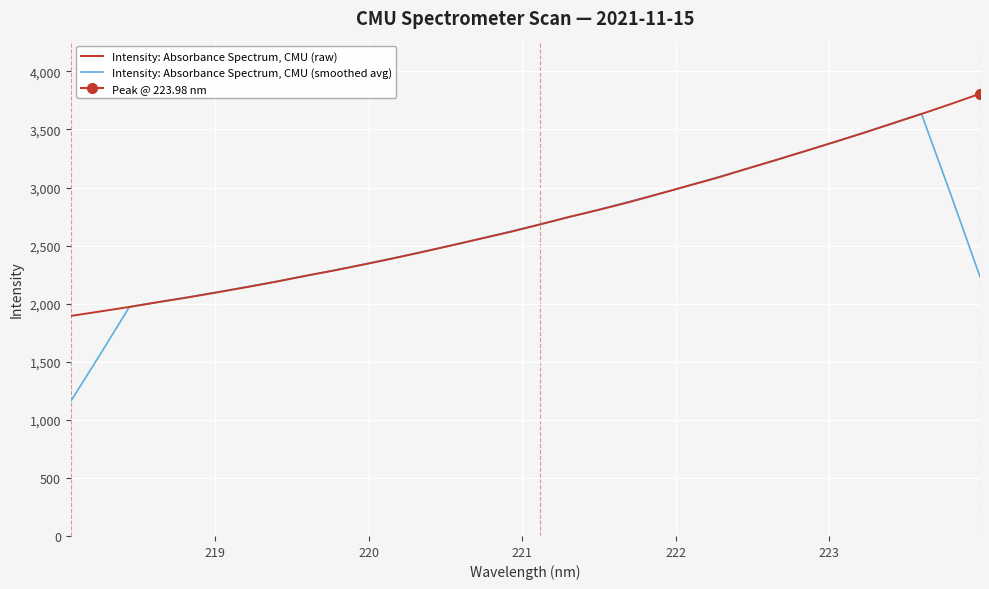

What is the maximum value for Intensity: Absorbance Spectrum, CMU (smoothed avg)?

3635.9